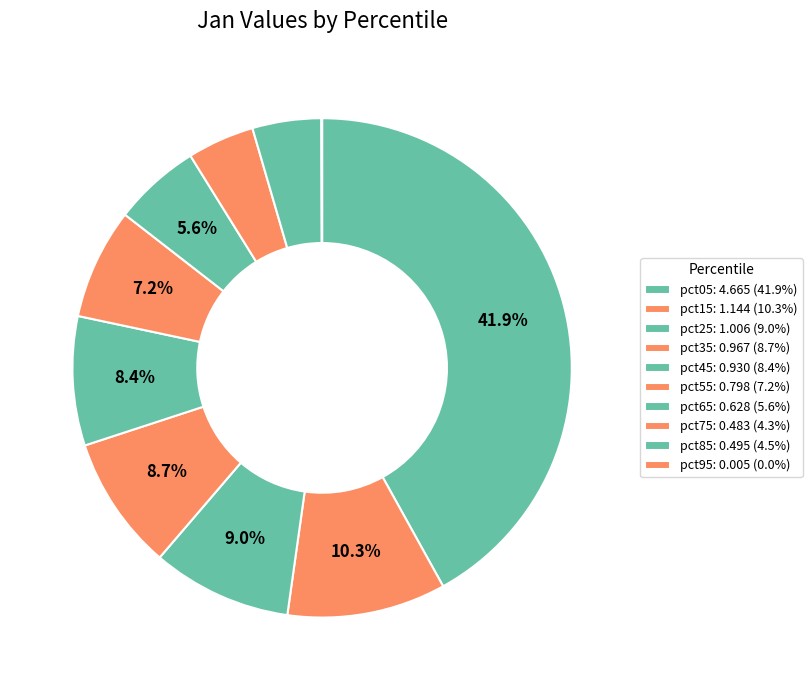

How many segments does this pie chart have?

10